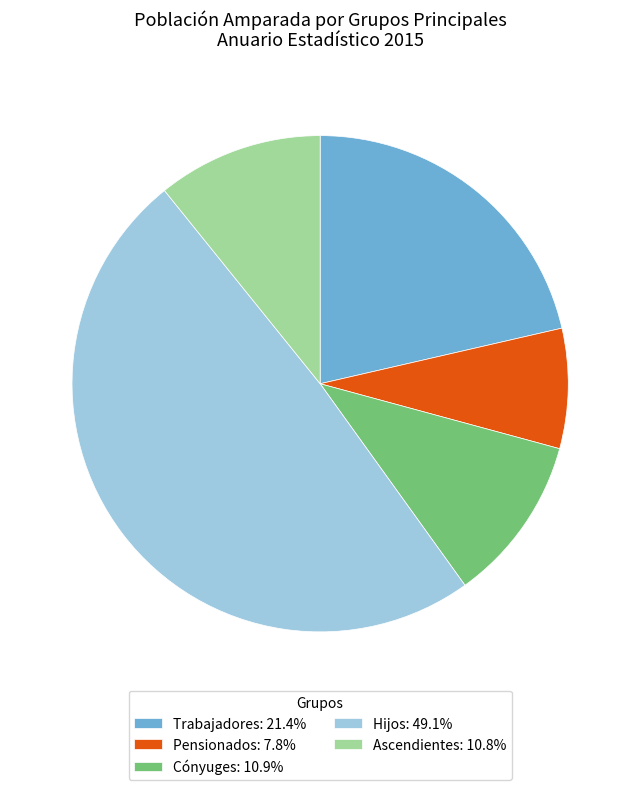

Combined, do Cónyuges: 10.9% and Trabajadores: 21.4% account for over 50%?

No